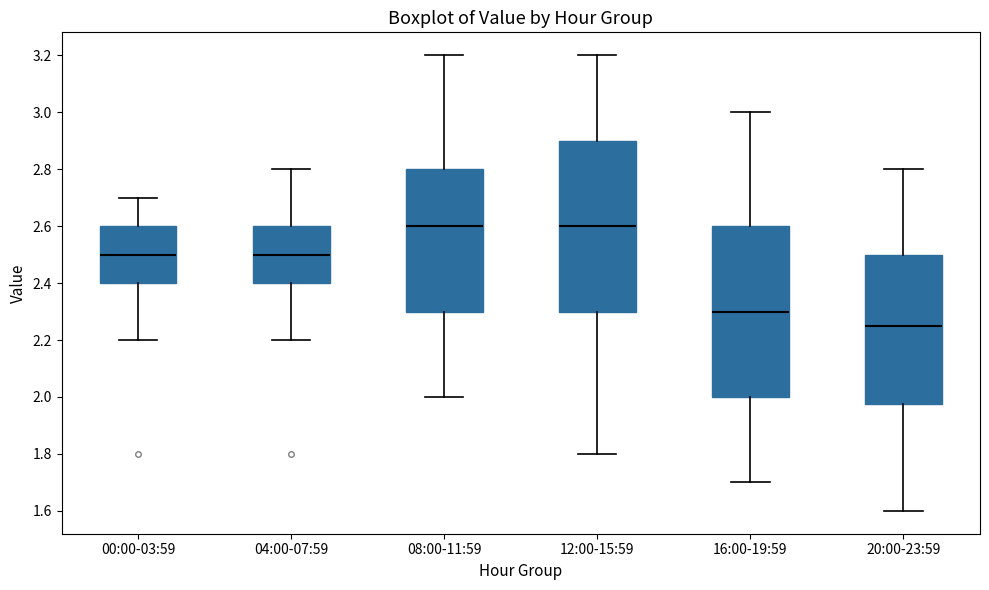

Reading left to right, read every box against the y-axis: the position of its median line, the range the box covers, and the ends of its whiskers. The values are not printed on the chart, so give them approximately, as read against the axis.

00:00-03:59: median 2.50, box 2.40 to 2.60, whiskers 2.20 to 2.70
04:00-07:59: median 2.50, box 2.40 to 2.60, whiskers 2.20 to 2.80
08:00-11:59: median 2.60, box 2.30 to 2.80, whiskers 2.00 to 3.20
12:00-15:59: median 2.60, box 2.30 to 2.90, whiskers 1.80 to 3.20
16:00-19:59: median 2.30, box 2.00 to 2.60, whiskers 1.70 to 3.00
20:00-23:59: median 2.26, box 1.98 to 2.50, whiskers 1.60 to 2.80